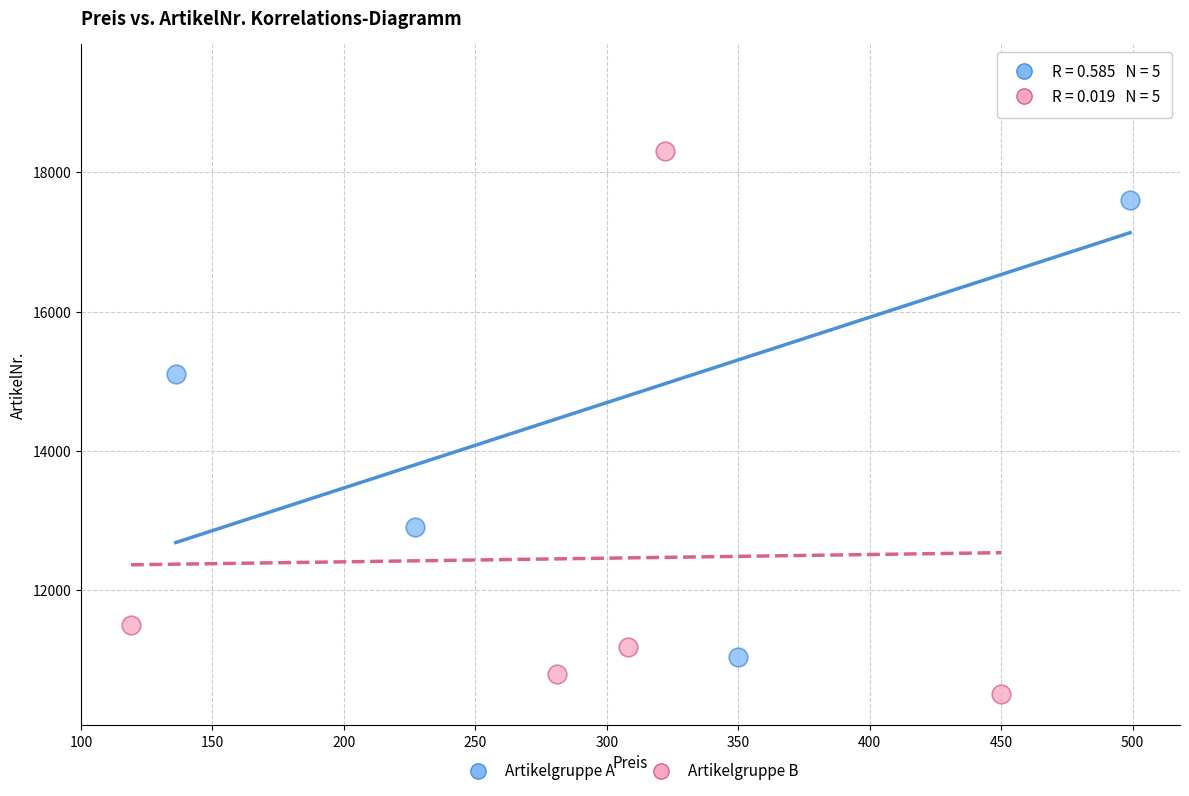

What are all the series names shown in the legend?

Artikelgruppe A, Artikelgruppe B